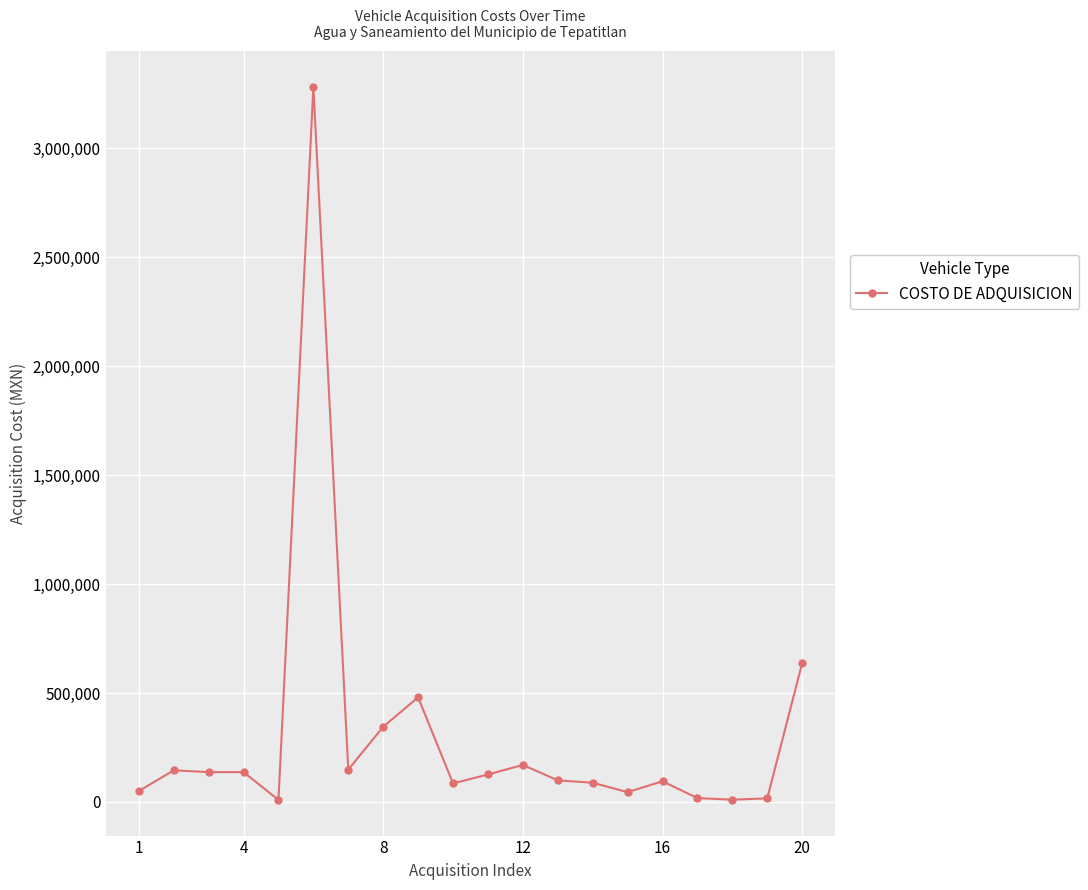

True or false: there are more than 1 points higher than both neighbors.

True